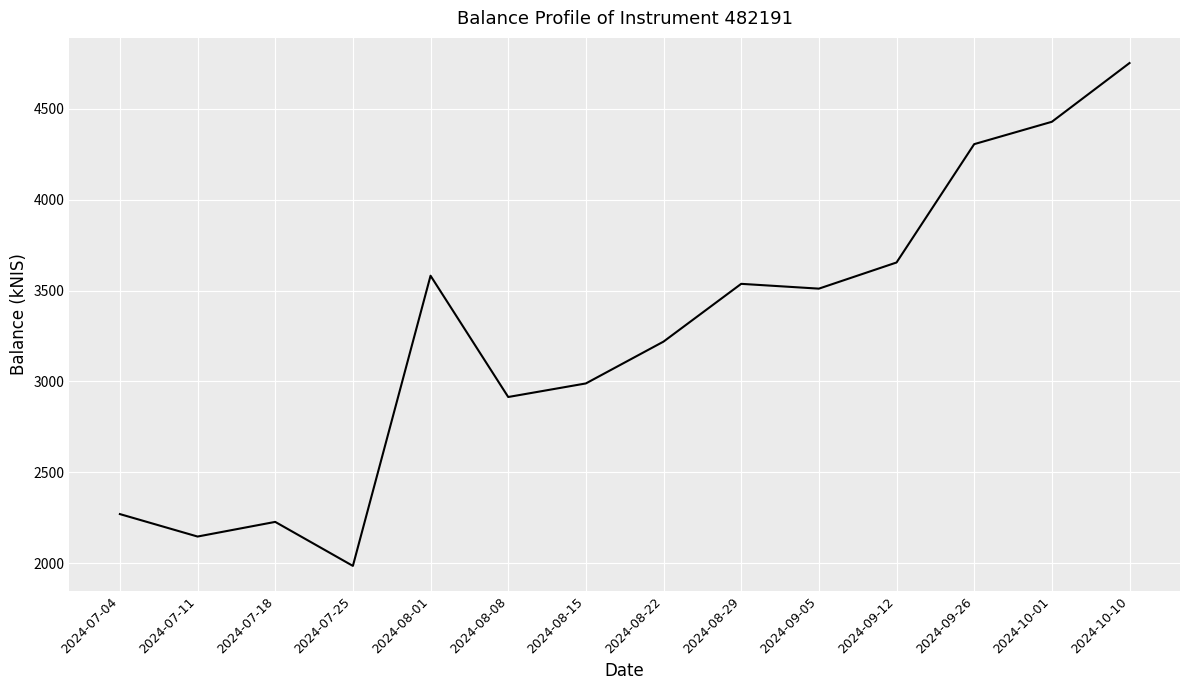

Is this an area chart (filled region under the line)?

No